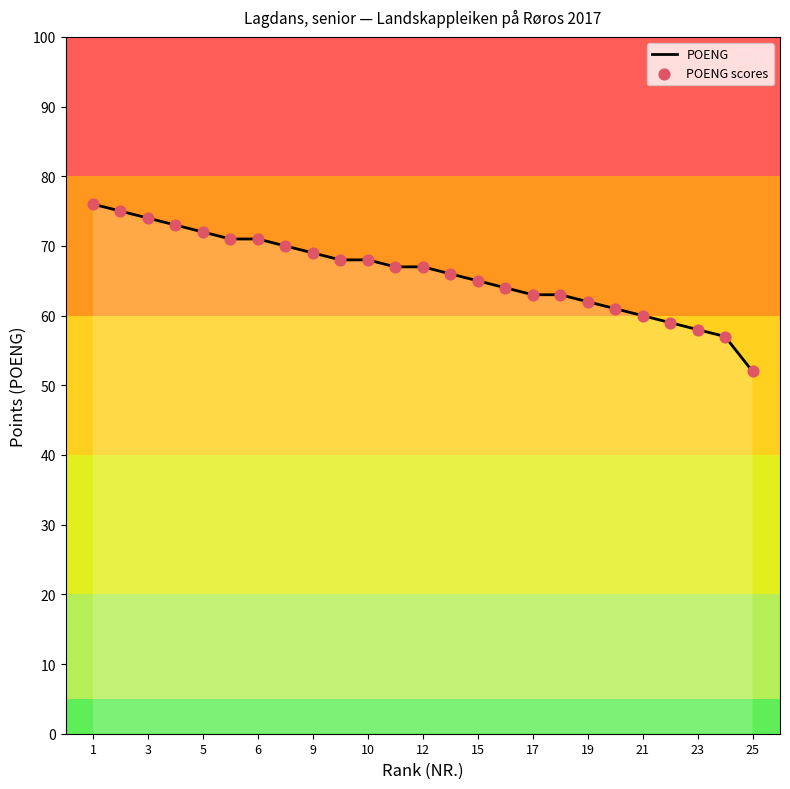

What is the minimum value shown in the chart?

52